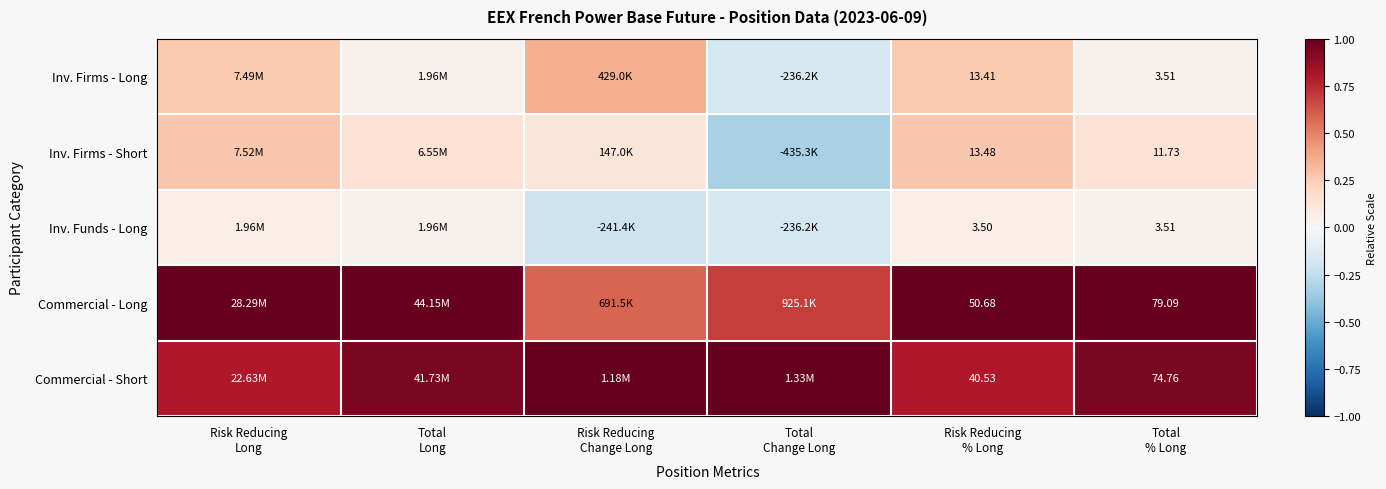

Which category has the lowest value in the Commercial - Short series?

Risk Reducing % Long